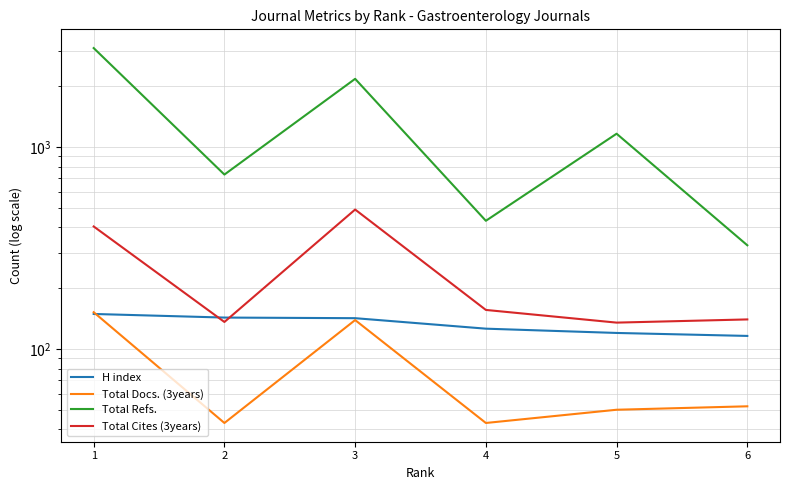

At which category is the sum across all series the highest?

1